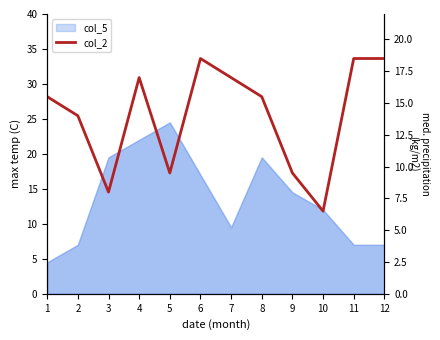

How many data points does each series have?

12